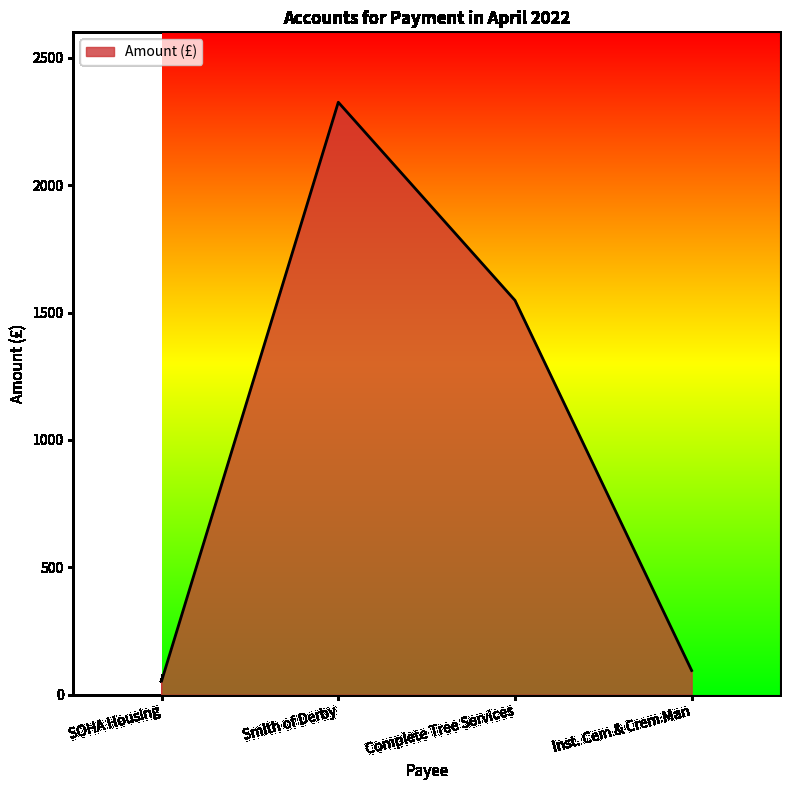

Reading left to right, transcribe all the data shown in this chart.

54.4	2325.6	1548.0	95.0